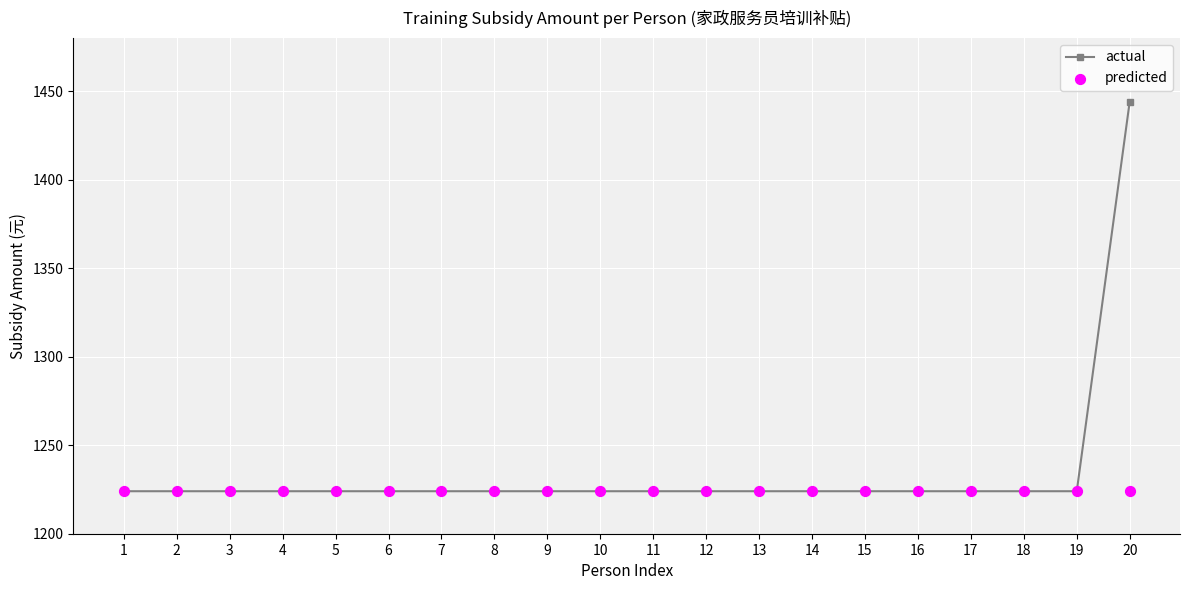

Is the value of actual at 20 greater than the value of predicted at 4?

Yes